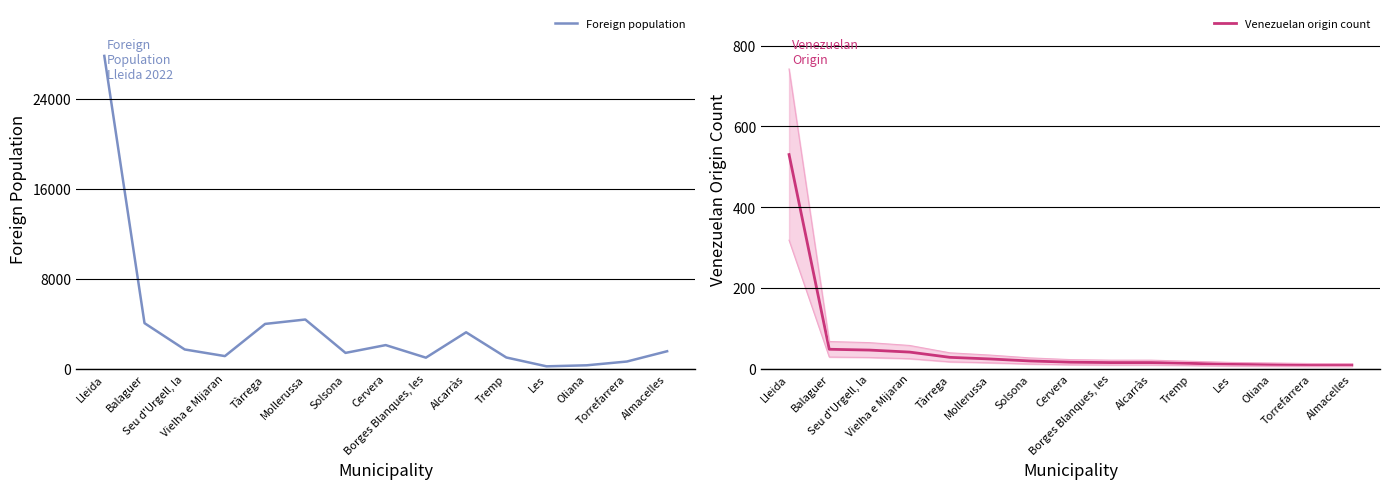

What is the approximate value of Foreign population at Seu d'Urgell, la, to the nearest 10?

1710